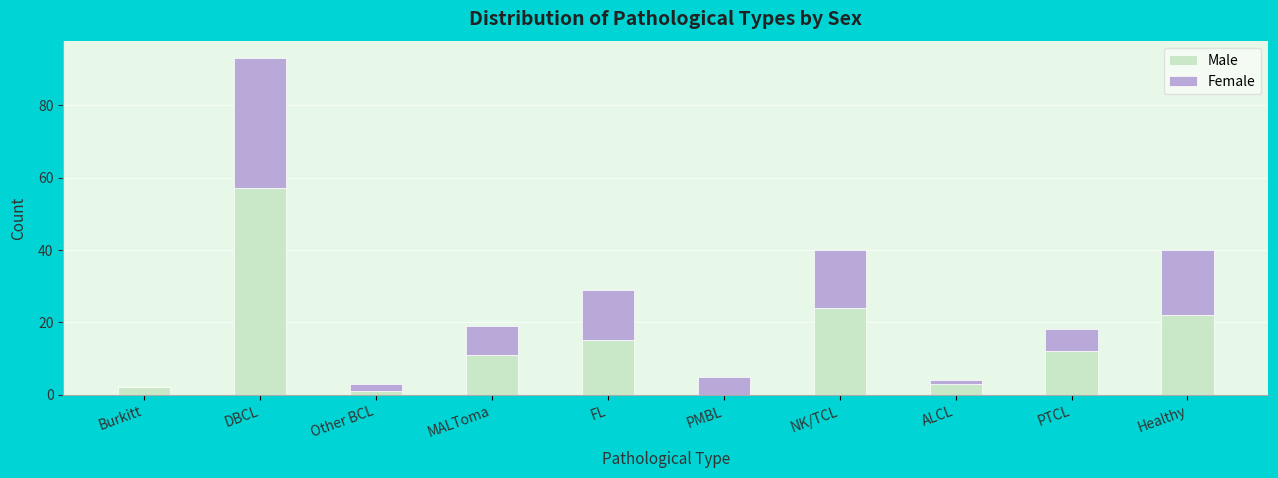

Are the bars grouped side by side (vs. stacked)?

No